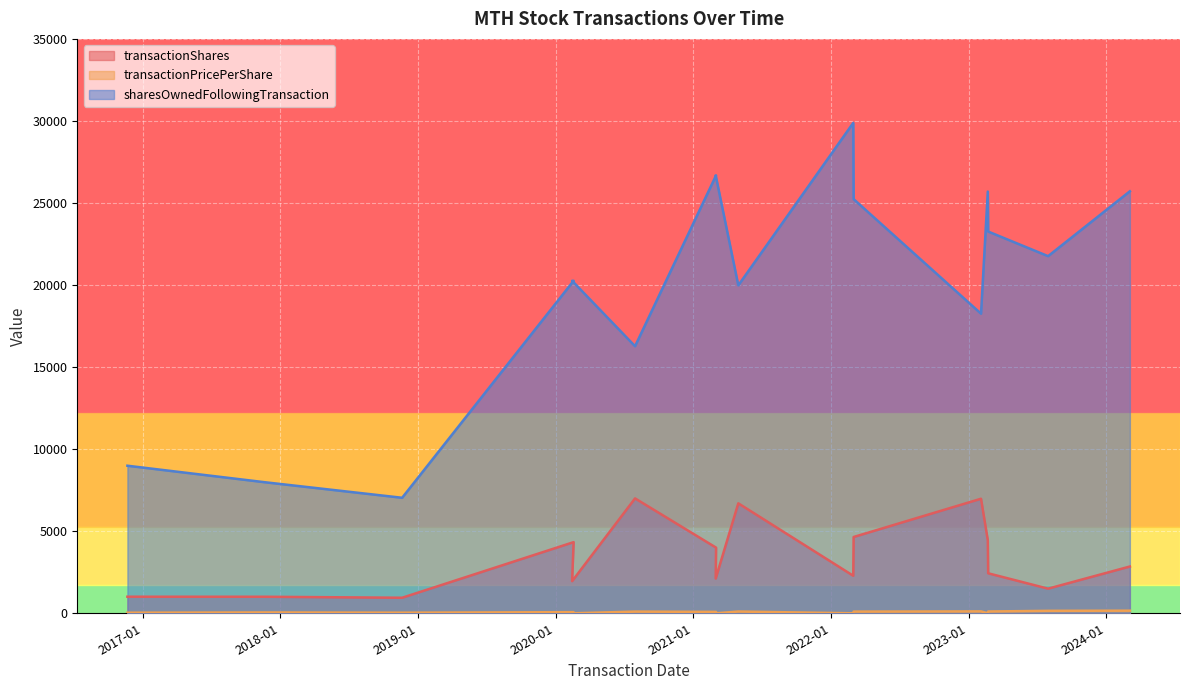

The sharesOwnedFollowingTransaction series shows 8837.7 at 2022-03-01. True or false?

False